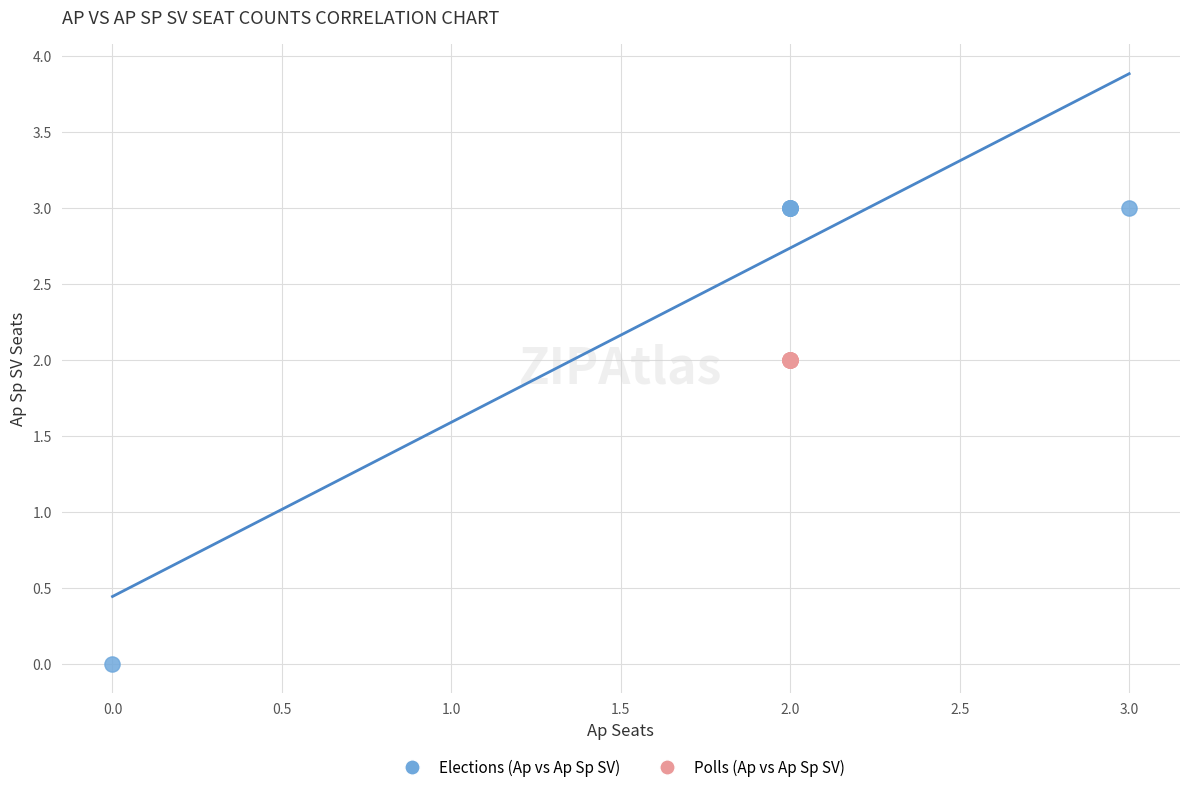

Which series reaches the minimum Y coordinate?

Elections (Ap vs Ap Sp SV)